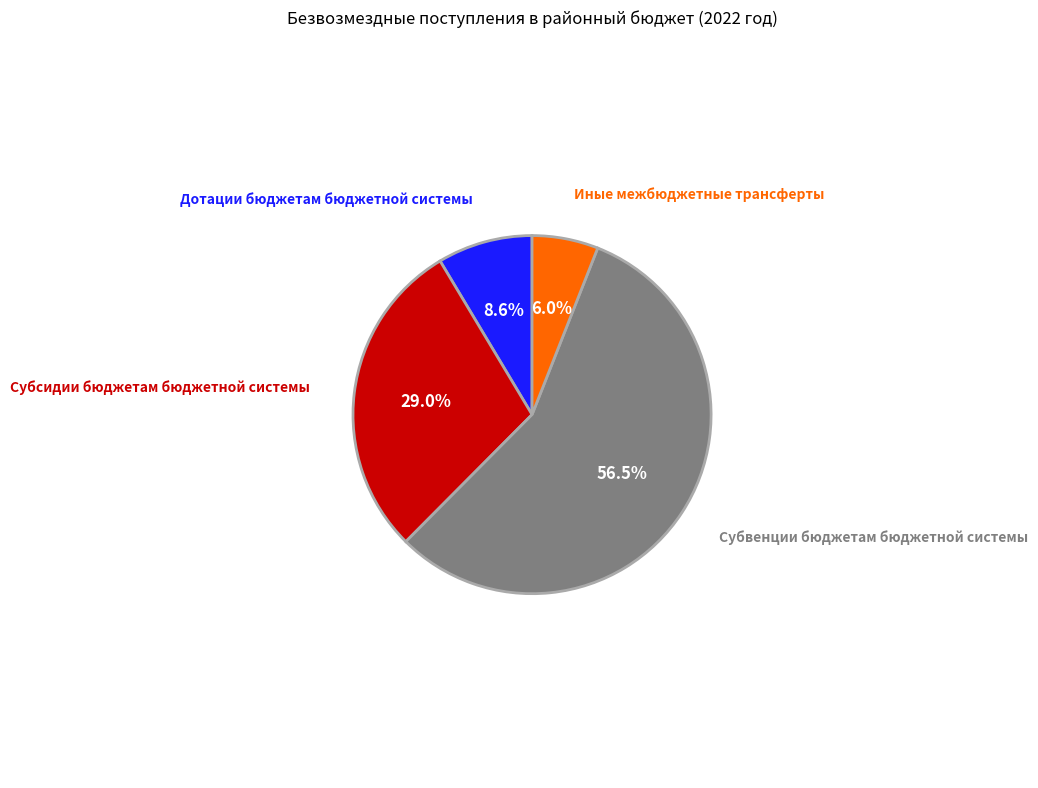

Which has a higher value, Субвенции бюджетам бюджетной системы or Иные межбюджетные трансферты?

Субвенции бюджетам бюджетной системы